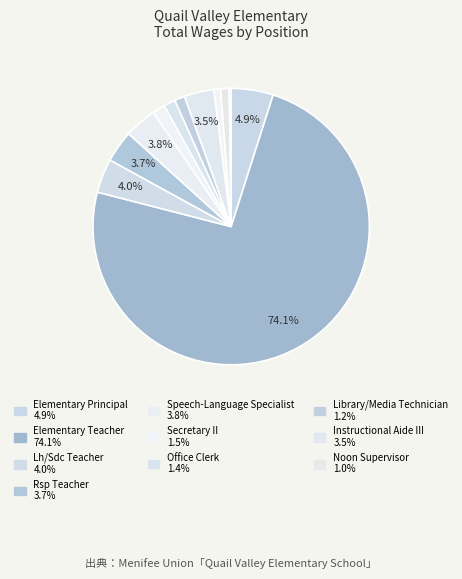

Which category has the biggest portion of the pie?

Elementary Teacher